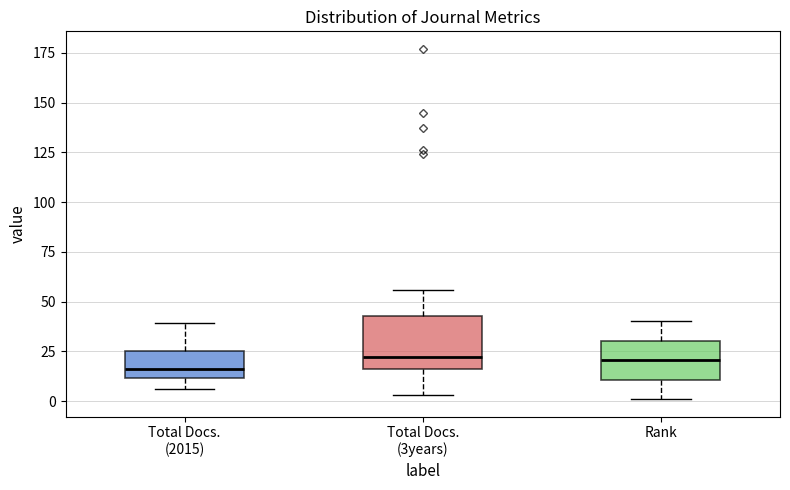

Reading left to right, read every box against the y-axis: the position of its median line, the range the box covers, and the ends of its whiskers. The values are not printed on the chart, so give them approximately, as read against the axis.

Total Docs. (2015): median 15, box 10 to 25, whiskers 5 to 40
Total Docs. (3years): median 20, box 15 to 45, whiskers 5 to 55
Rank: median 20, box 10 to 30, whiskers 0 to 40